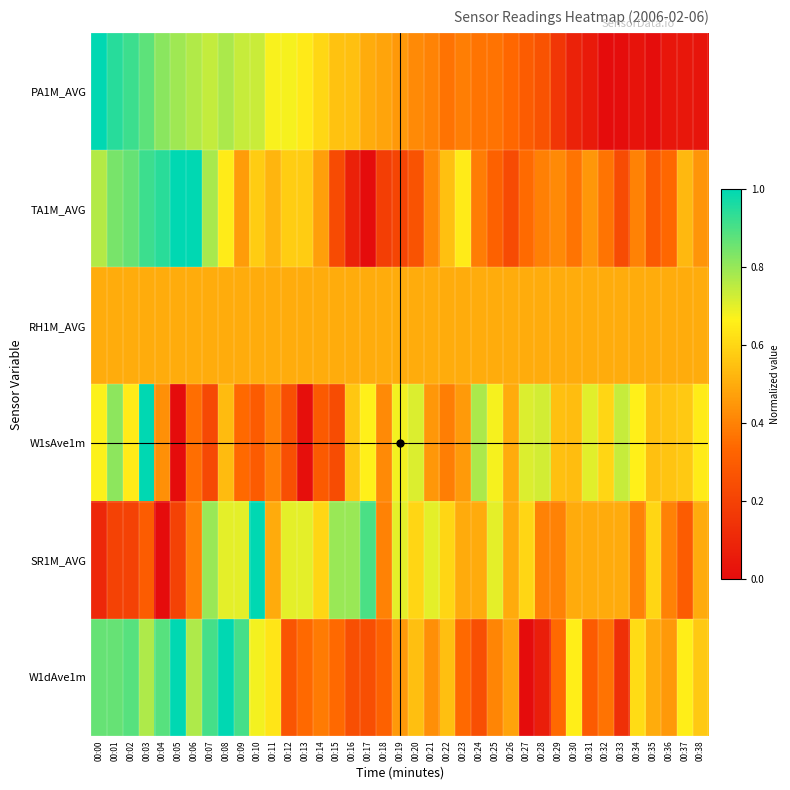

Reading left to right, extract all data points from this chart.

PA1M_AVG: 00:00=1.0	00:01=0.9	00:02=0.9	00:03=0.9	00:04=0.8	00:05=0.8	00:06=0.8	00:07=0.7	00:08=0.8	00:09=0.7	00:10=0.7	00:11=0.7	00:12=0.7	00:13=0.6	00:14=0.6	00:15=0.6	00:16=0.5	00:17=0.5	00:18=0.5	00:19=0.5	00:20=0.4	00:21=0.4	00:22=0.4	00:23=0.4	00:24=0.4	00:25=0.4	00:26=0.3	00:27=0.3	00:28=0.3	00:29=0.2	00:30=0.1	00:31=0.1	00:32=0.0	00:33=0.0	00:34=0.0	00:35=0.0	00:36=0.0	00:37=0.0	00:38=0.0
TA1M_AVG: 00:00=0.8	00:01=0.8	00:02=0.9	00:03=0.9	00:04=0.9	00:05=1.0	00:06=1.0	00:07=0.8	00:08=0.7	00:09=0.5	00:10=0.6	00:11=0.5	00:12=0.6	00:13=0.6	00:14=0.5	00:15=0.2	00:16=0.1	00:17=0.0	00:18=0.2	00:19=0.2	00:20=0.3	00:21=0.4	00:22=0.5	00:23=0.7	00:24=0.4	00:25=0.3	00:26=0.2	00:27=0.3	00:28=0.4	00:29=0.4	00:30=0.4	00:31=0.5	00:32=0.4	00:33=0.2	00:34=0.4	00:35=0.3	00:36=0.3	00:37=0.5	00:38=0.4
RH1M_AVG: 00:00=0.5	00:01=0.5	00:02=0.5	00:03=0.5	00:04=0.5	00:05=0.5	00:06=0.5	00:07=0.5	00:08=0.5	00:09=0.5	00:10=0.5	00:11=0.5	00:12=0.5	00:13=0.5	00:14=0.5	00:15=0.5	00:16=0.5	00:17=0.5	00:18=0.5	00:19=0.5	00:20=0.5	00:21=0.5	00:22=0.5	00:23=0.5	00:24=0.5	00:25=0.5	00:26=0.5	00:27=0.5	00:28=0.5	00:29=0.5	00:30=0.5	00:31=0.5	00:32=0.5	00:33=0.5	00:34=0.5	00:35=0.5	00:36=0.5	00:37=0.5	00:38=0.5
W1sAve1m: 00:00=0.7	00:01=0.8	00:02=0.7	00:03=1.0	00:04=0.4	00:05=0.0	00:06=0.4	00:07=0.2	00:08=0.5	00:09=0.3	00:10=0.3	00:11=0.4	00:12=0.3	00:13=0.0	00:14=0.3	00:15=0.2	00:16=0.6	00:17=0.7	00:18=0.4	00:19=0.7	00:20=0.7	00:21=0.5	00:22=0.4	00:23=0.5	00:24=0.8	00:25=0.7	00:26=0.5	00:27=0.7	00:28=0.7	00:29=0.5	00:30=0.5	00:31=0.7	00:32=0.6	00:33=0.7	00:34=0.7	00:35=0.5	00:36=0.6	00:37=0.6	00:38=0.7
SR1M_AVG: 00:00=0.1	00:01=0.2	00:02=0.2	00:03=0.3	00:04=0.0	00:05=0.2	00:06=0.4	00:07=0.8	00:08=0.7	00:09=0.7	00:10=1.0	00:11=0.5	00:12=0.7	00:13=0.7	00:14=0.6	00:15=0.8	00:16=0.8	00:17=0.9	00:18=0.4	00:19=0.7	00:20=0.6	00:21=0.7	00:22=0.6	00:23=0.5	00:24=0.5	00:25=0.7	00:26=0.5	00:27=0.6	00:28=0.4	00:29=0.4	00:30=0.5	00:31=0.5	00:32=0.5	00:33=0.5	00:34=0.4	00:35=0.6	00:36=0.4	00:37=0.3	00:38=0.5
W1dAve1m: 00:00=0.9	00:01=0.9	00:02=0.9	00:03=0.8	00:04=0.9	00:05=1.0	00:06=0.8	00:07=0.9	00:08=1.0	00:09=0.9	00:10=0.7	00:11=0.6	00:12=0.3	00:13=0.3	00:14=0.4	00:15=0.3	00:16=0.2	00:17=0.2	00:18=0.3	00:19=0.5	00:20=0.5	00:21=0.4	00:22=0.5	00:23=0.3	00:24=0.2	00:25=0.4	00:26=0.5	00:27=0.0	00:28=0.1	00:29=0.3	00:30=0.7	00:31=0.3	00:32=0.4	00:33=0.1	00:34=0.6	00:35=0.5	00:36=0.5	00:37=0.7	00:38=0.6